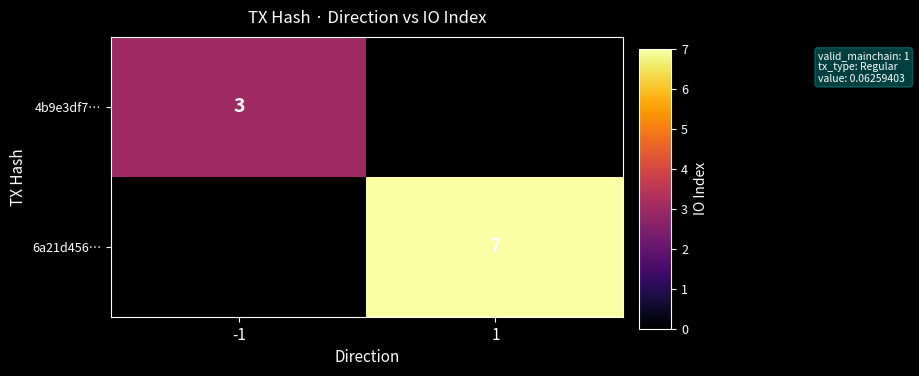

At how many categories does at least one series exceed 3?

1